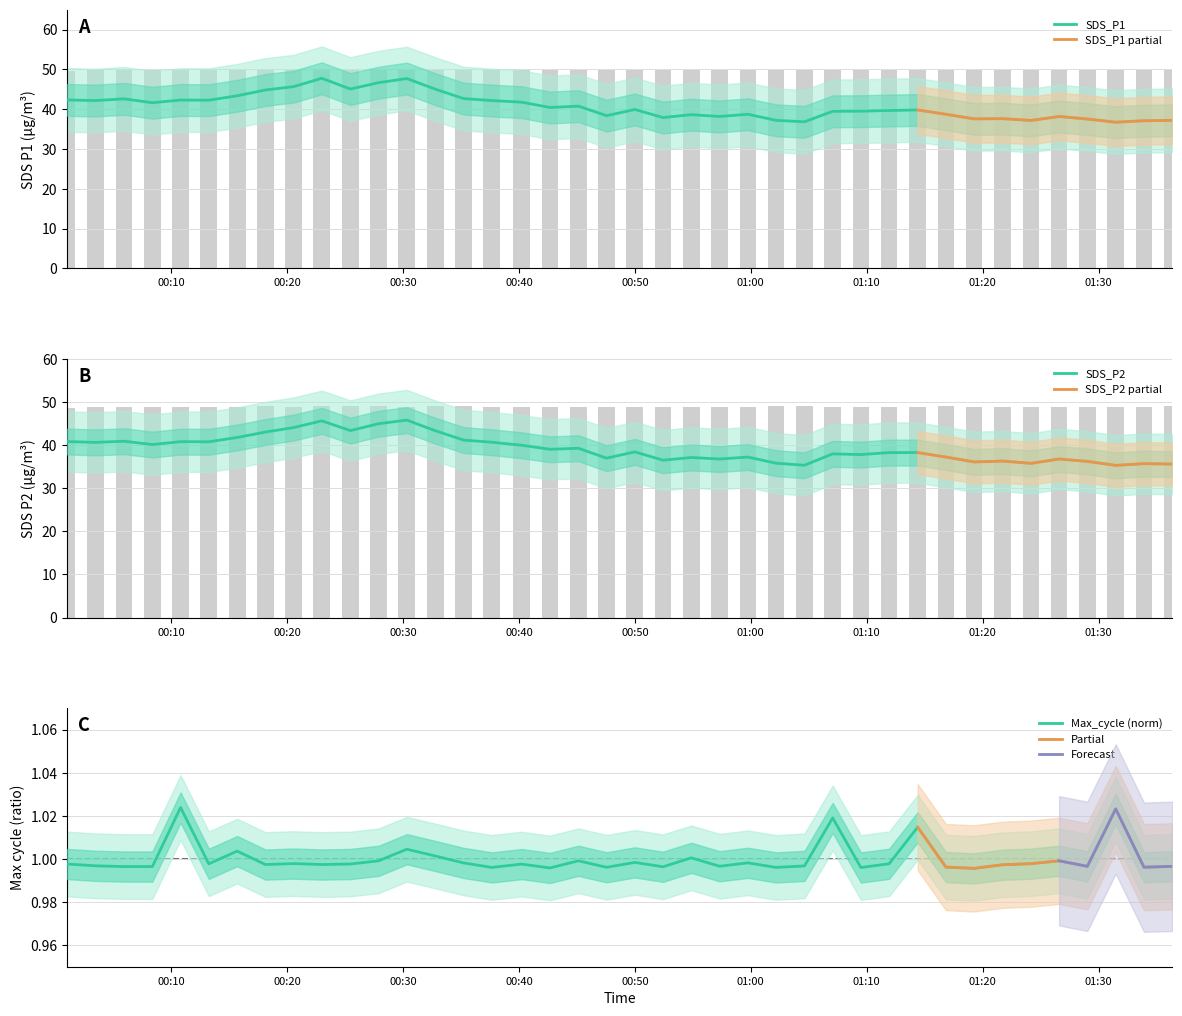

How many groups of bars are there?

40